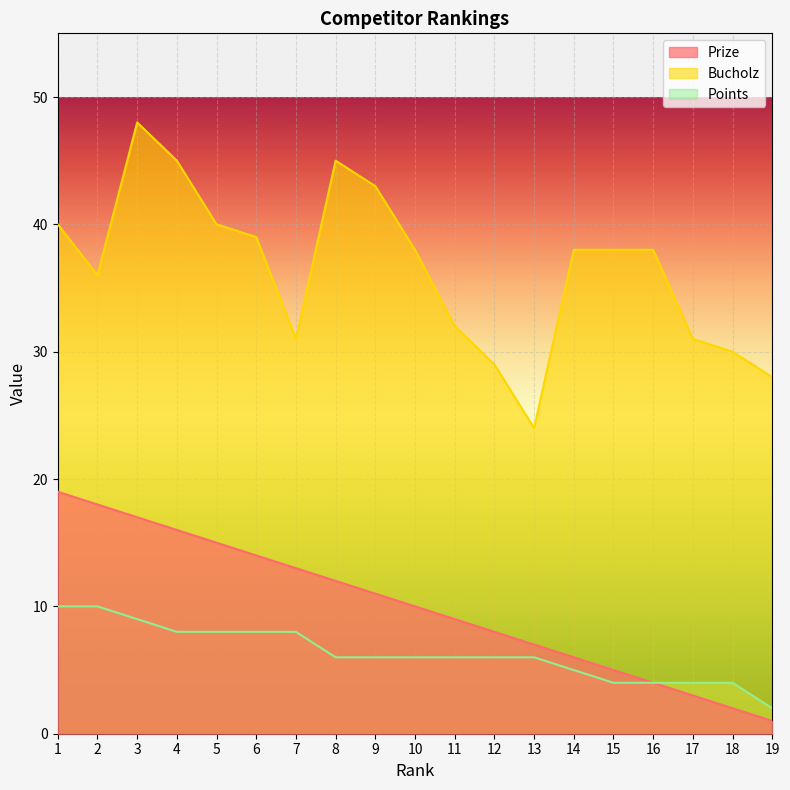

Is it true that Bucholz equals 45 at 8?

True